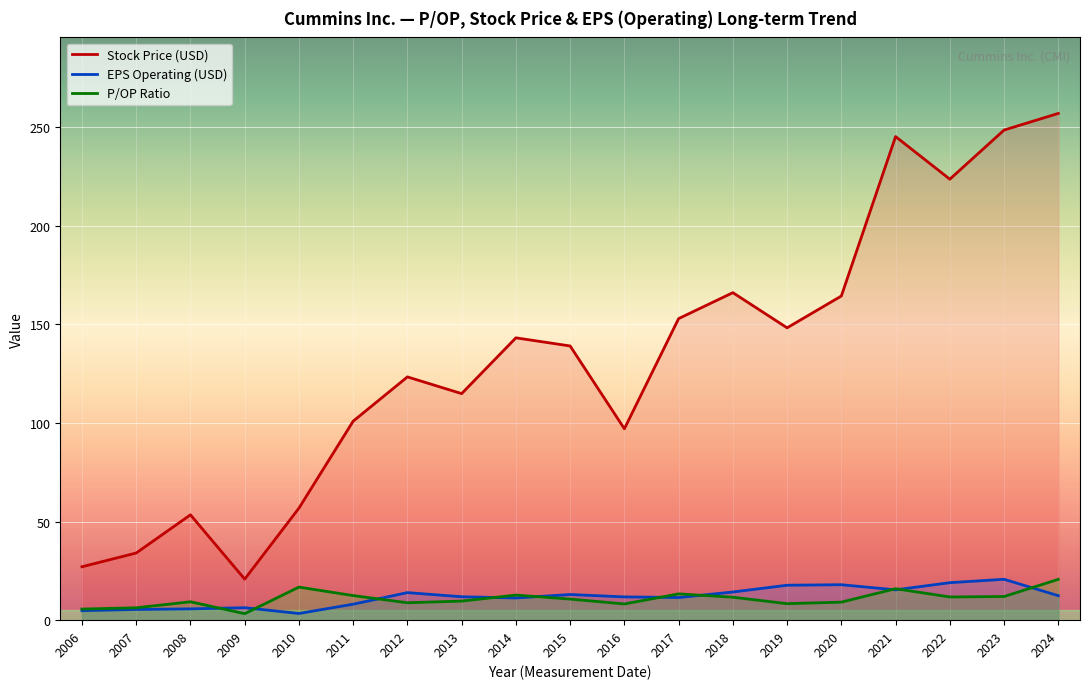

At 2015, list the series in order from smallest to largest.

P/OP Ratio, EPS Operating (USD), Stock Price (USD)